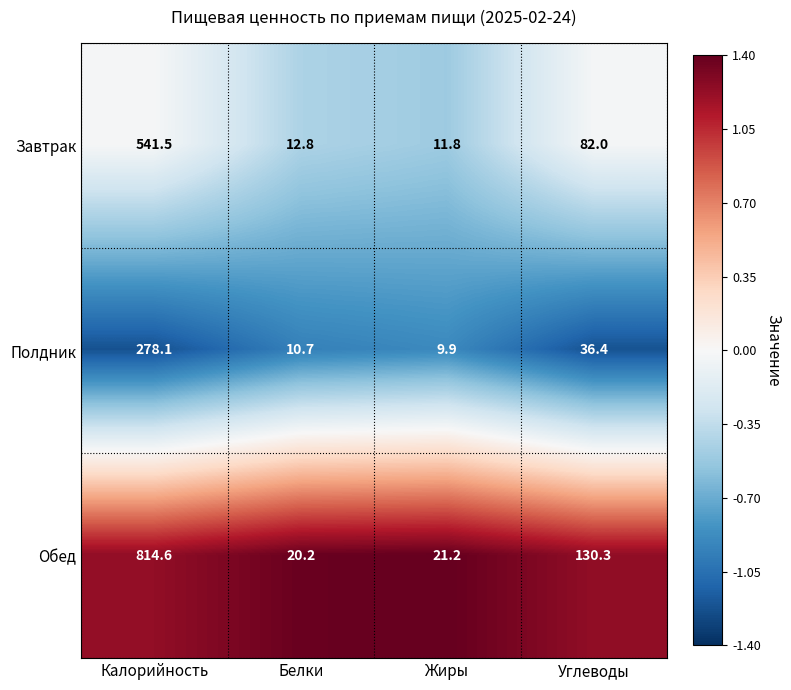

Which series has the widest spread of values?

Обед